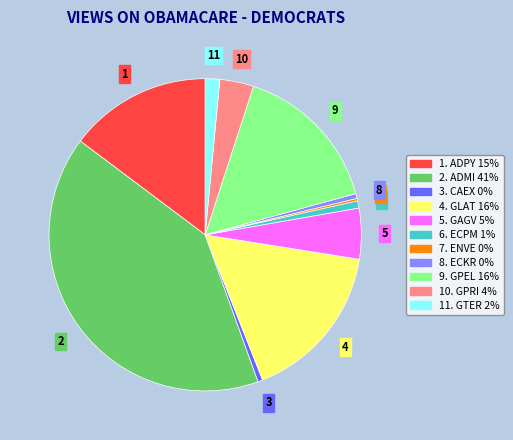

Combined, do 4. GLAT 16% and 8. ECKR 0% account for over 50%?

No